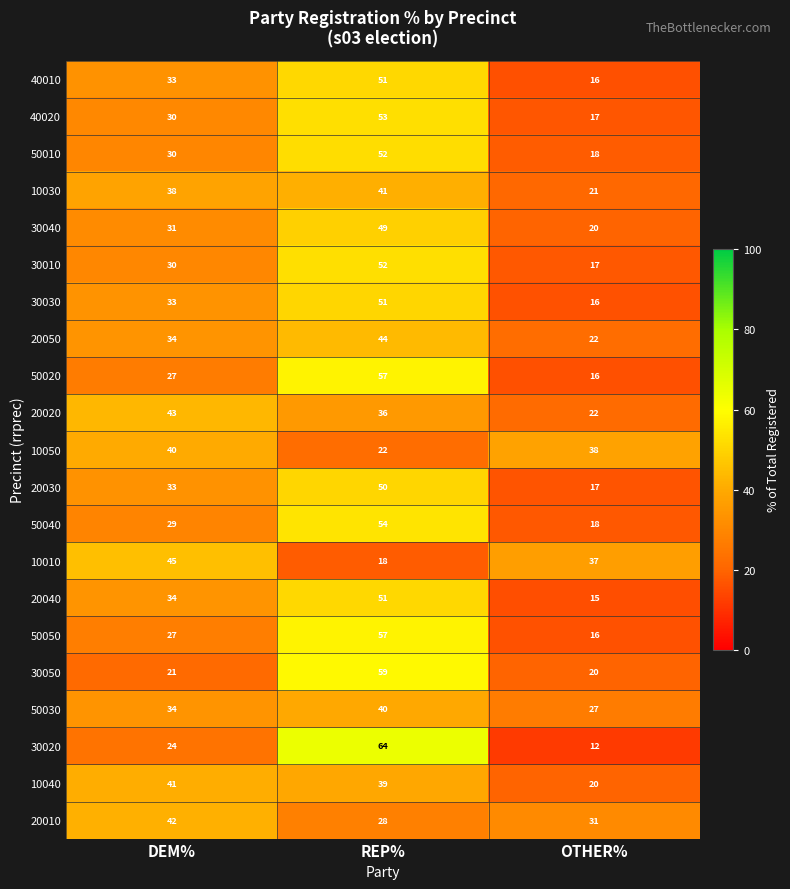

What is the maximum value shown in the chart?

64